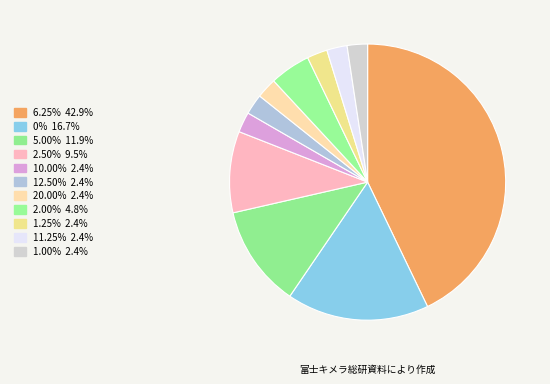

To the nearest percent, what percentage of the pie is 11.25%?

2%